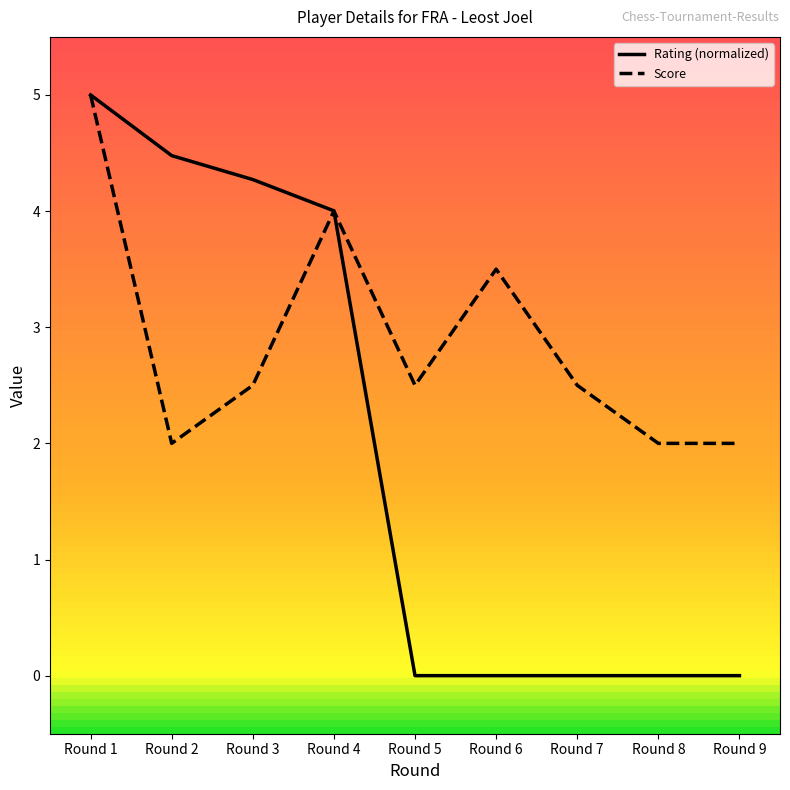

Rank the series by their average value, from lowest to highest.

Rating (normalized), Score